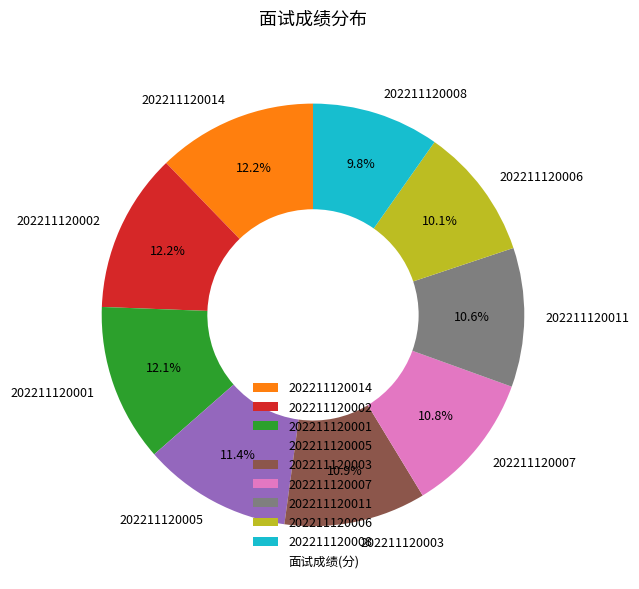

How many slices are in this pie chart?

9